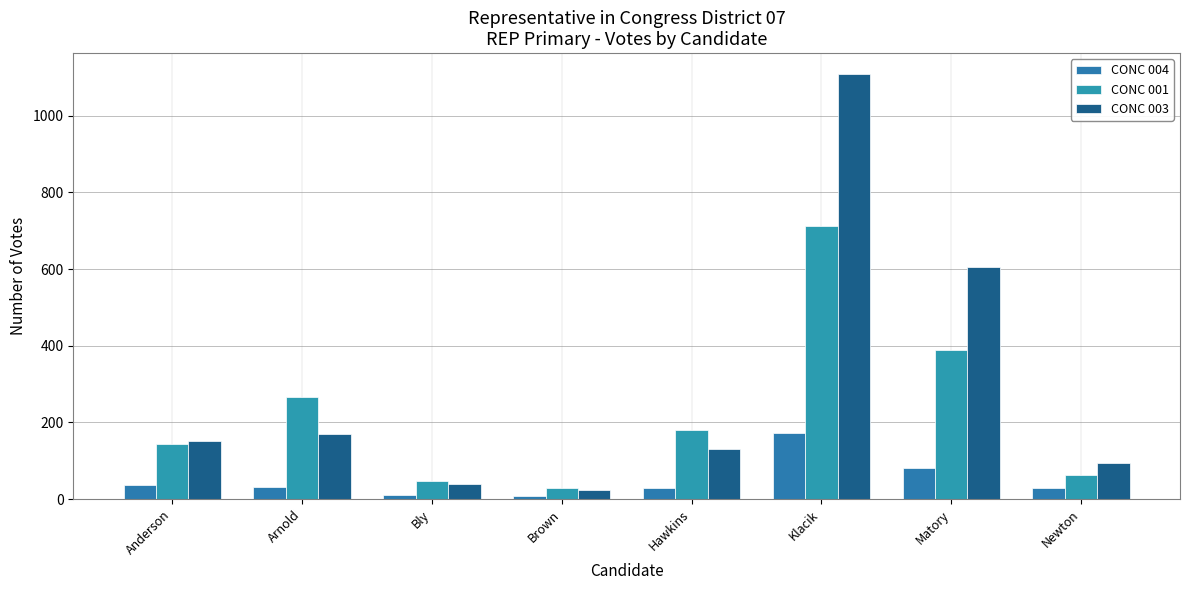

True or false: CONC 003 has a value of 1516 at Klacik.

False